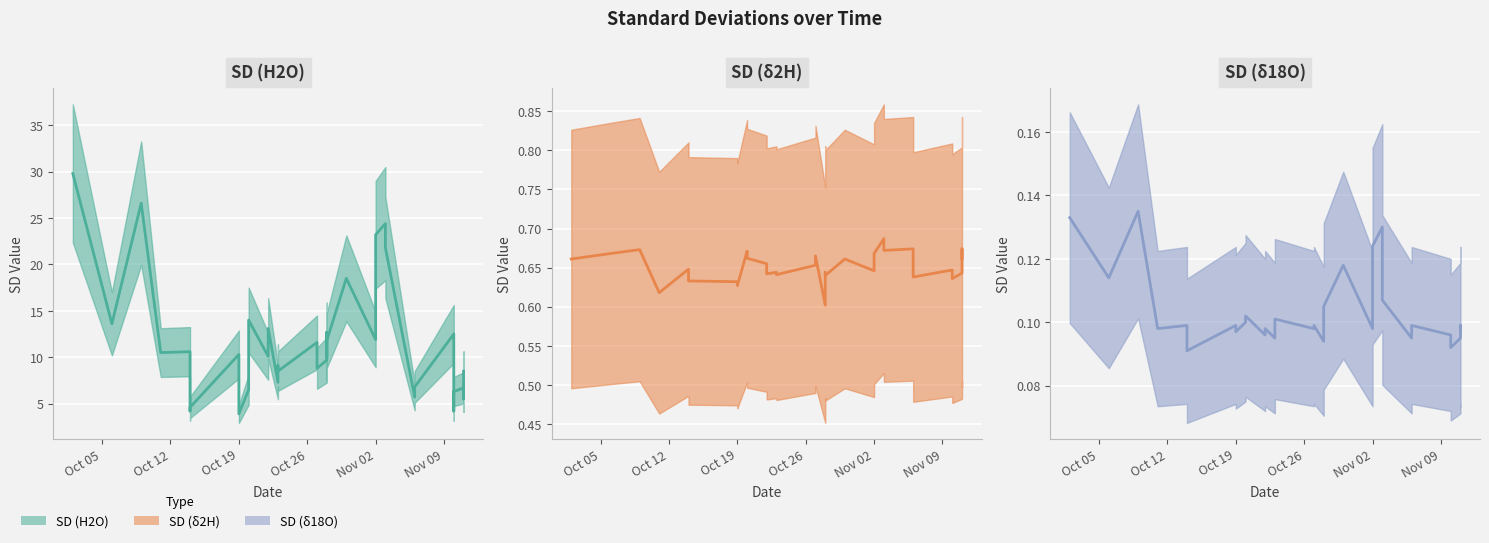

At which label does SD (H2O) (mean) reach its peak?

Oct 05